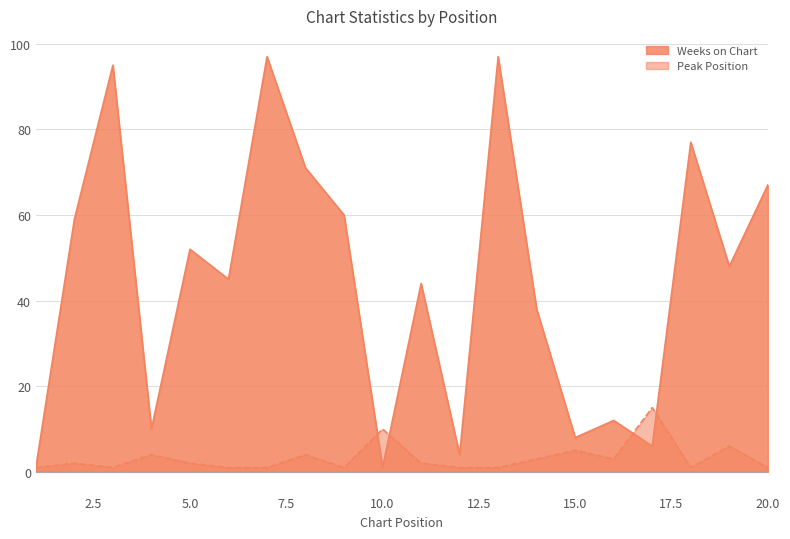

List the series in order of their peak value, highest first.

Weeks on Chart, Peak Position